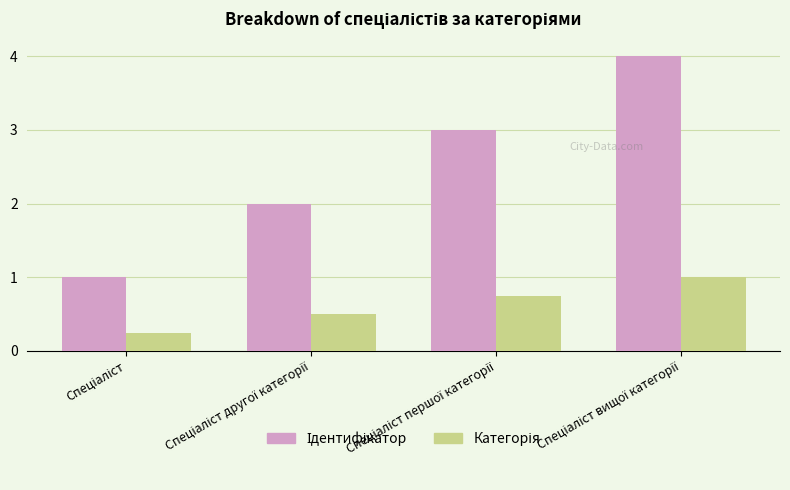

List the labels in order of Ідентифікатор value, largest first.

Спеціаліст вищої категорії, Спеціаліст першої категорії, Спеціаліст другої категорії, Спеціаліст